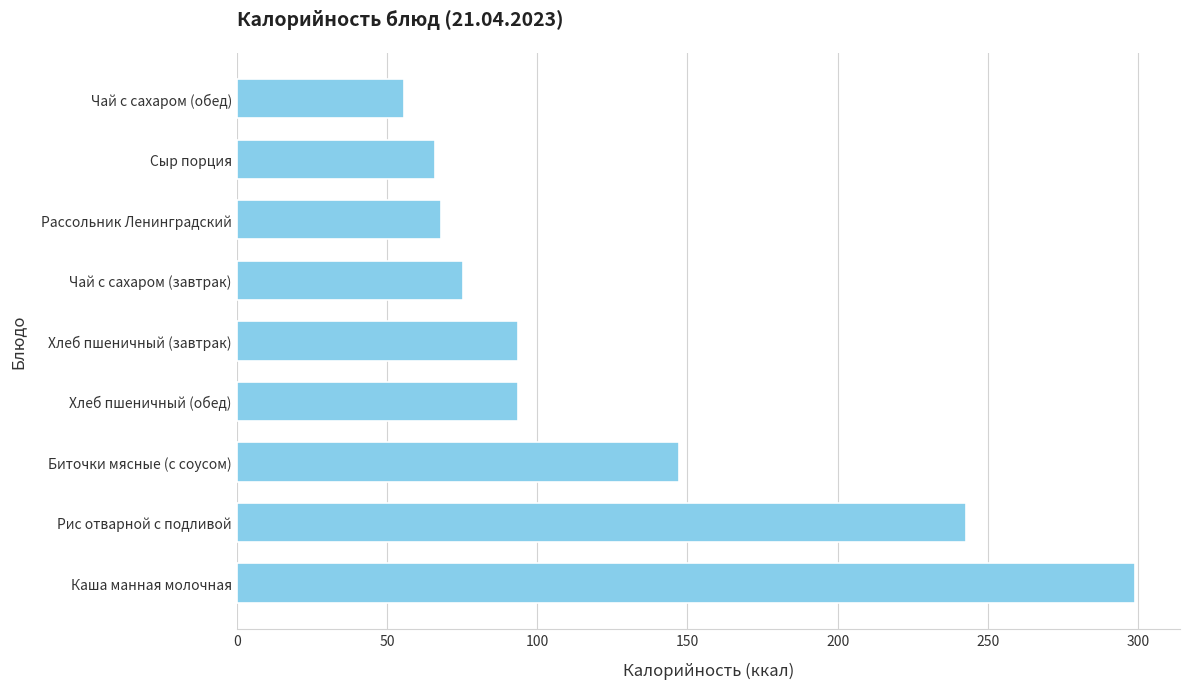

True or false: the data shows 155.0 at Рис отварной с подливой.

False